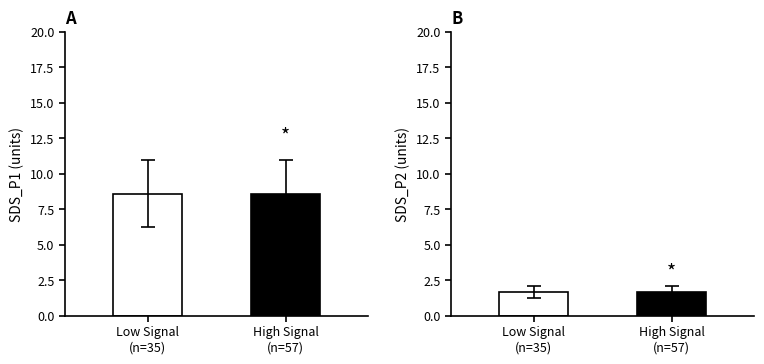

What are all the series names shown in the legend?

SDS_P1, SDS_P2